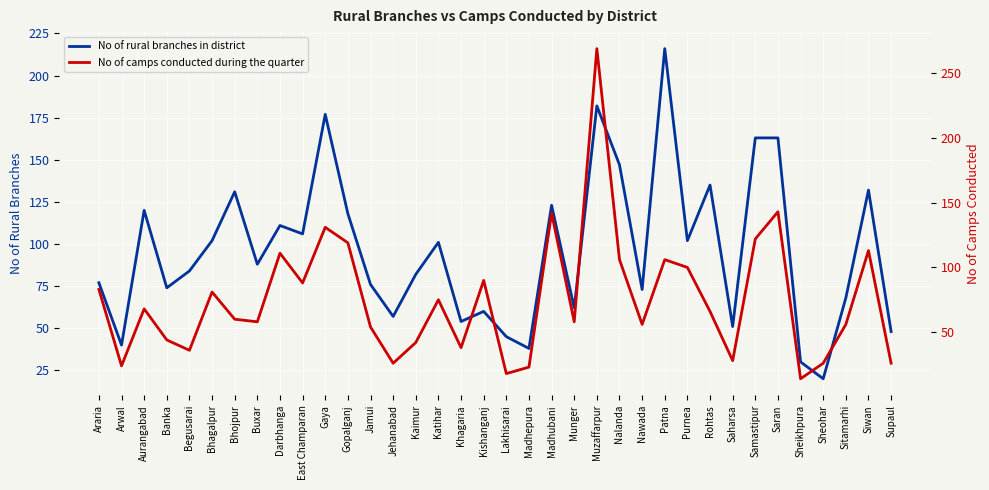

Which series ends up on top after the final intersection of No of camps conducted during the quarter and No of rural branches in district?

No of rural branches in district